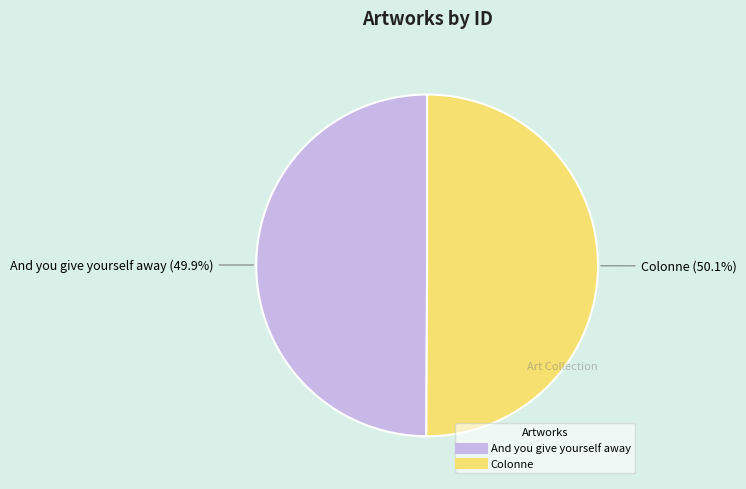

The And you give yourself away slice represents 58% of the pie. True or false?

False